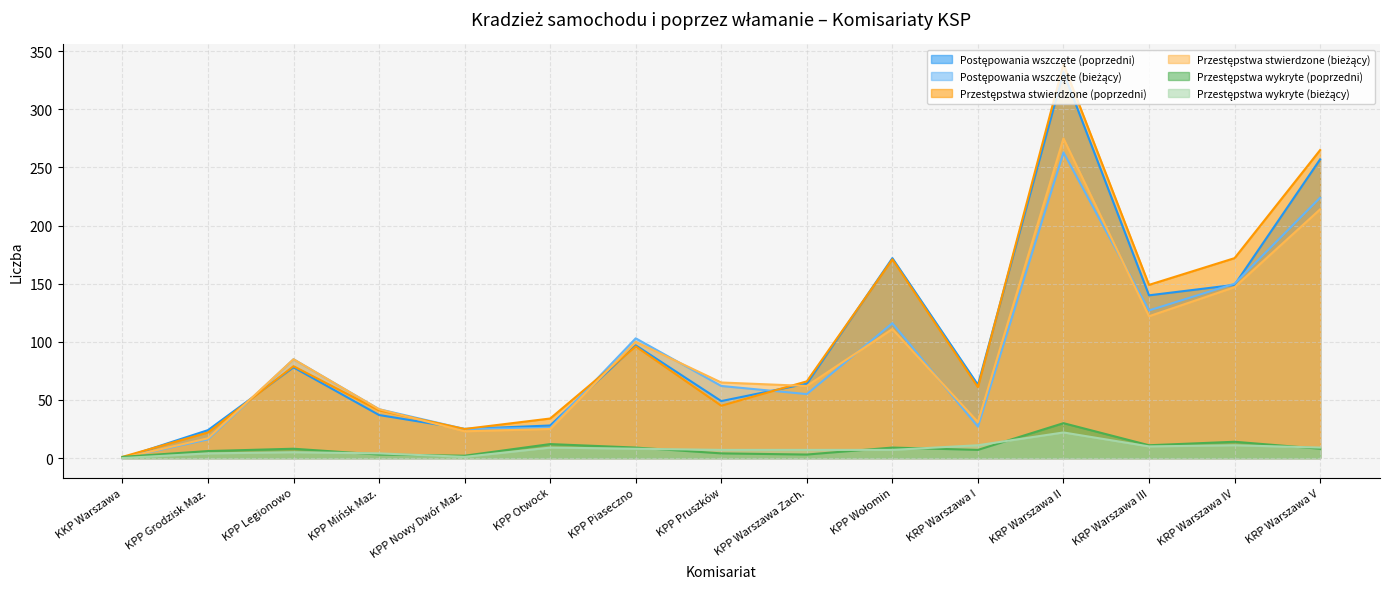

Where is Przestępstwa stwierdzone (poprzedni) nearest to the value 170?

KPP Wołomin